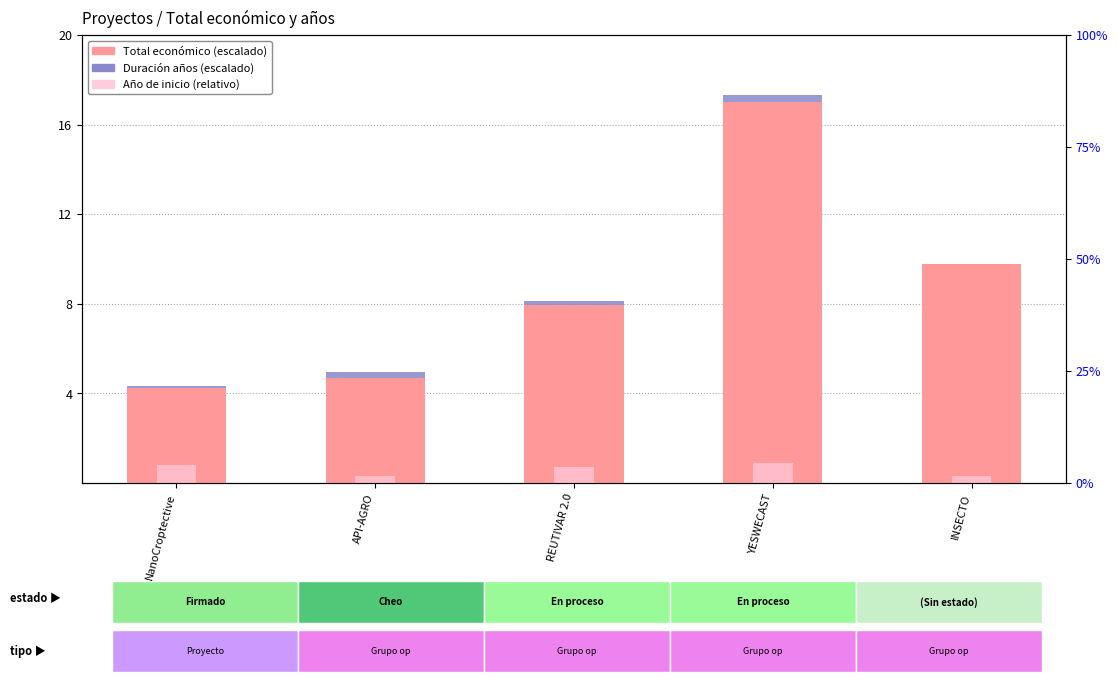

How many Año de inicio (relativo) values are between 0 and 1?

5